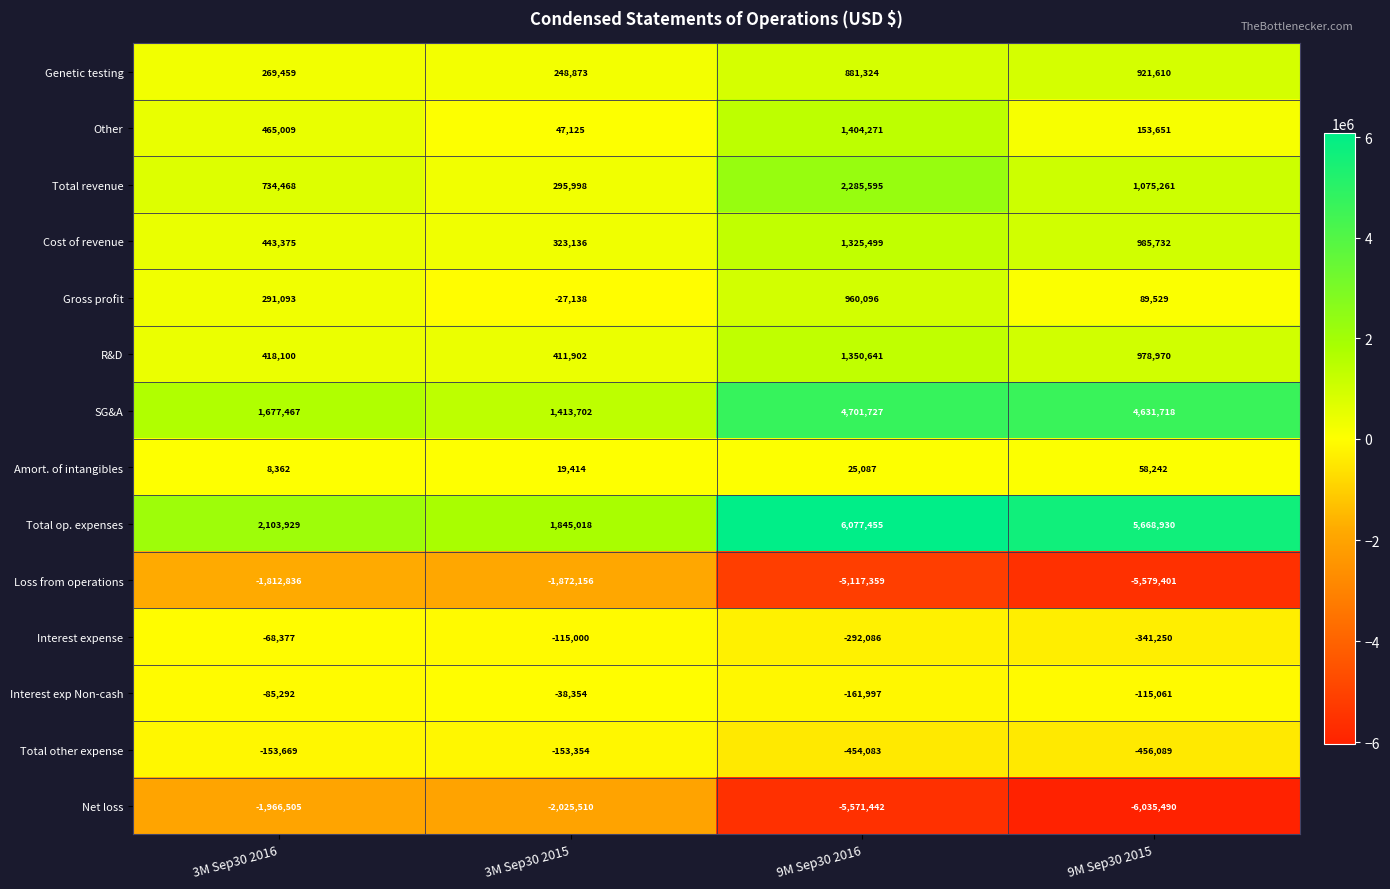

At 3M Sep30 2015, list the series in order from largest to smallest.

Total op. expenses, SG&A, R&D, Cost of revenue, Total revenue, Genetic testing, Other, Amort. of intangibles, Gross profit, Interest exp Non-cash, Interest expense, Total other expense, Loss from operations, Net loss